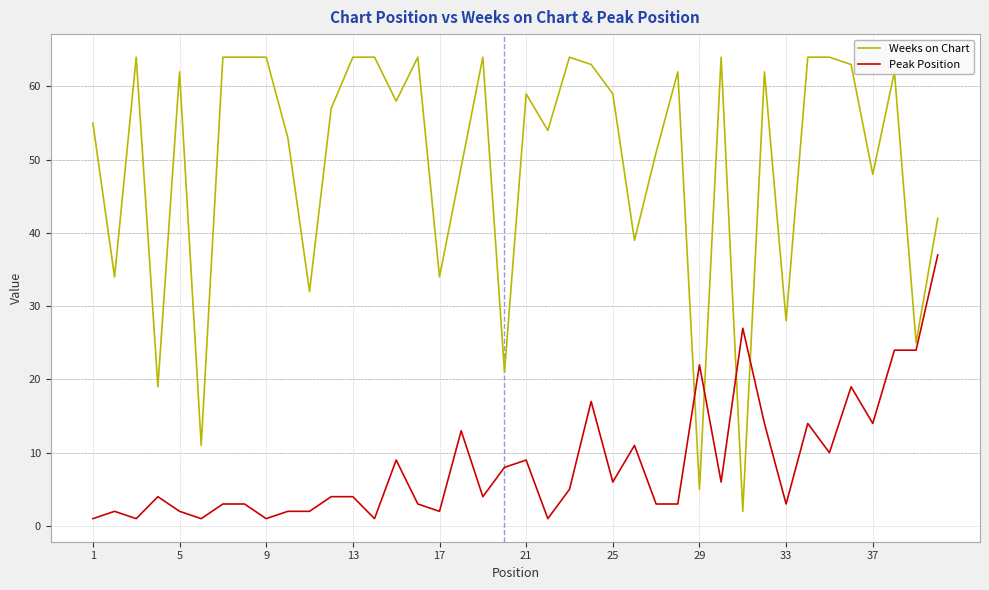

List the series in order of their overall mean, highest first.

Weeks on Chart, Peak Position